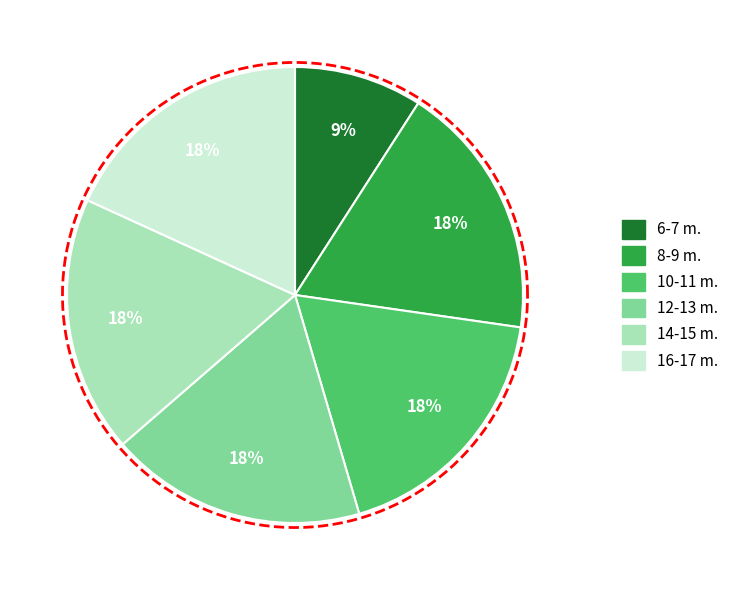

Does 8-9 m. account for over 50% of the chart?

No